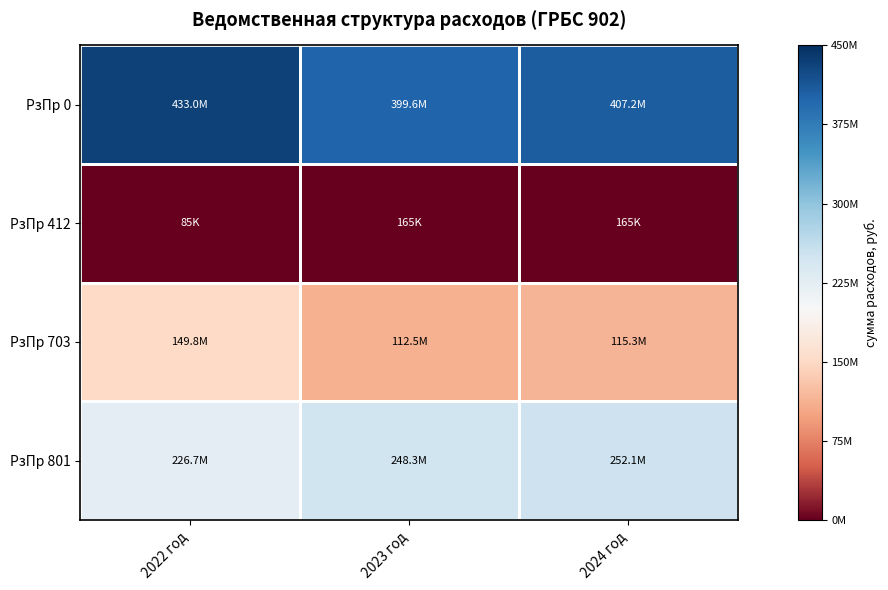

Reading right to left, what are all the values shown in this chart?

РзПр 0: 2024 год=0.9	2023 год=0.9	2022 год=1.0
РзПр 412: 2024 год=0.0	2023 год=0.0	2022 год=0.0
РзПр 703: 2024 год=0.3	2023 год=0.2	2022 год=0.3
РзПр 801: 2024 год=0.6	2023 год=0.6	2022 год=0.5